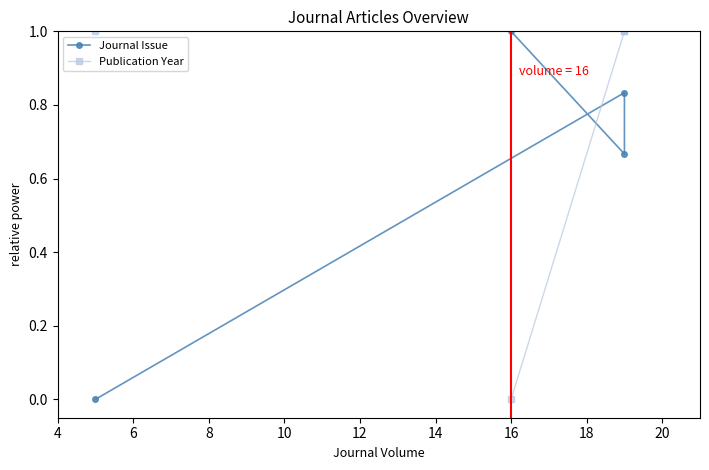

The value of Publication Year at 16 is 0.0. True or false?

True